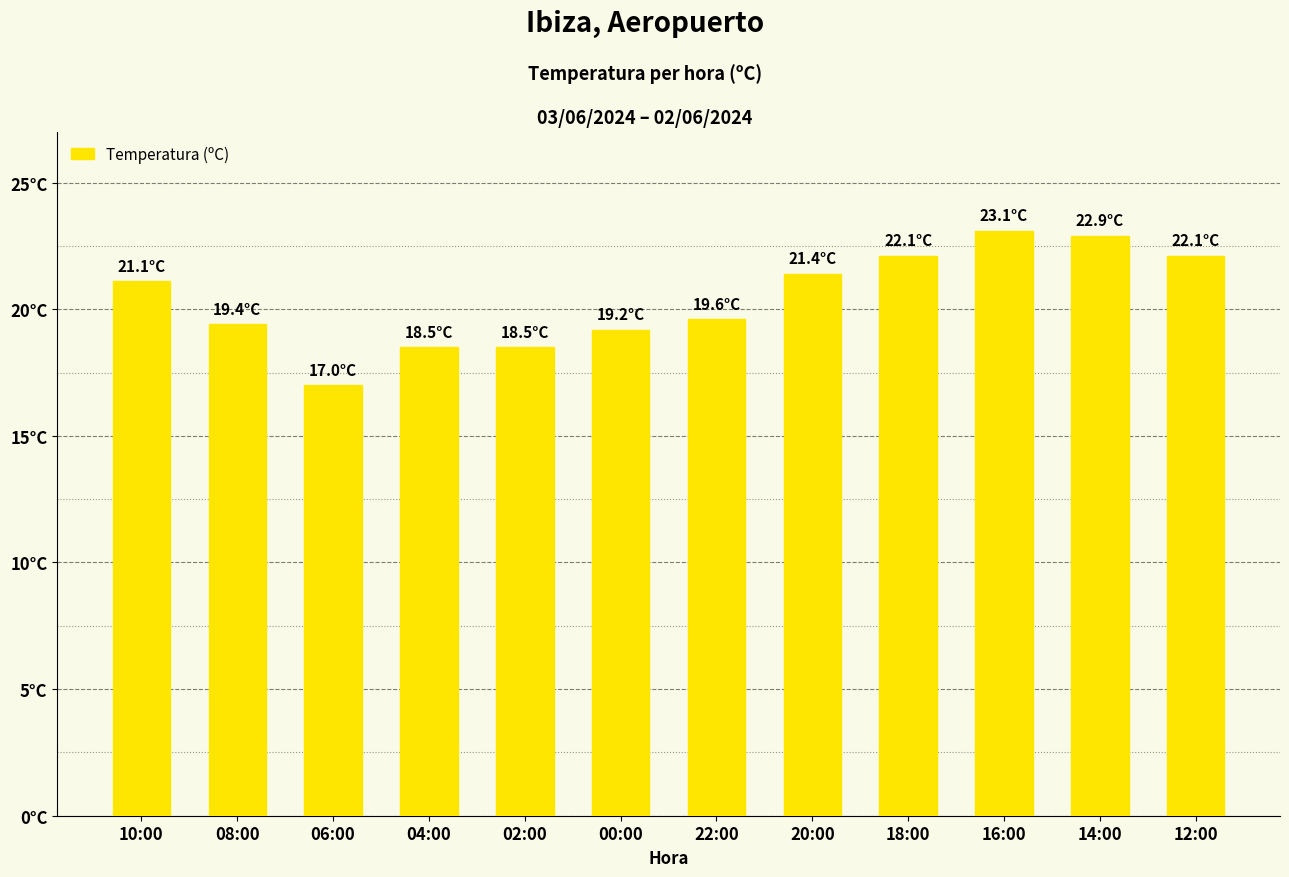

What position from the right is 00:00?

7